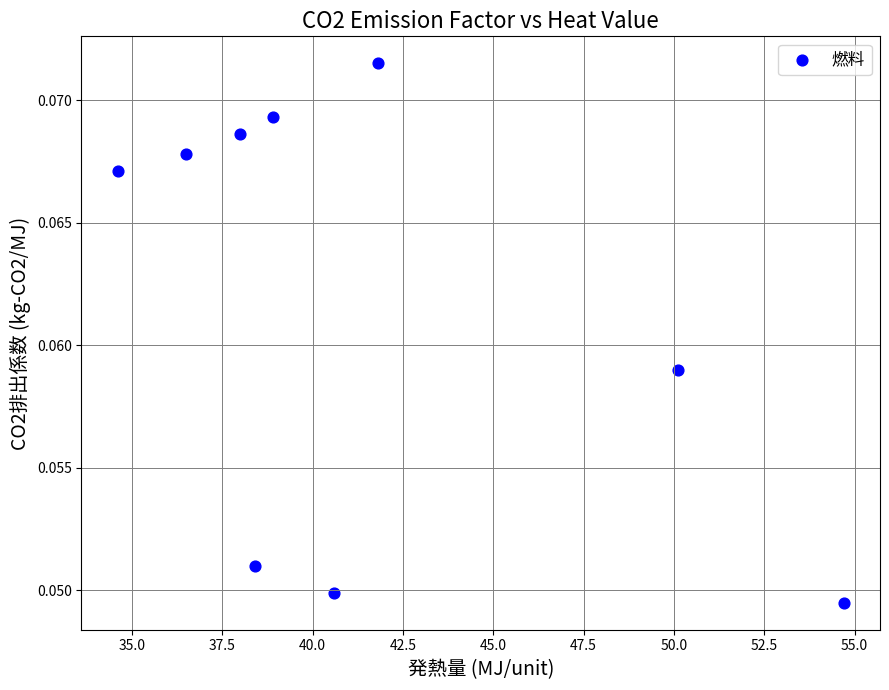

What is the average X value?

41.5